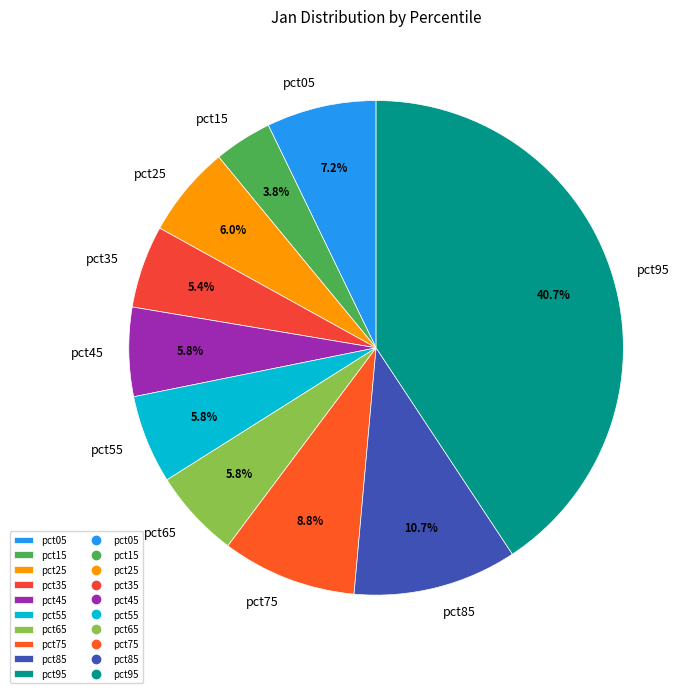

To the nearest percent, what is the average slice percentage?

10%